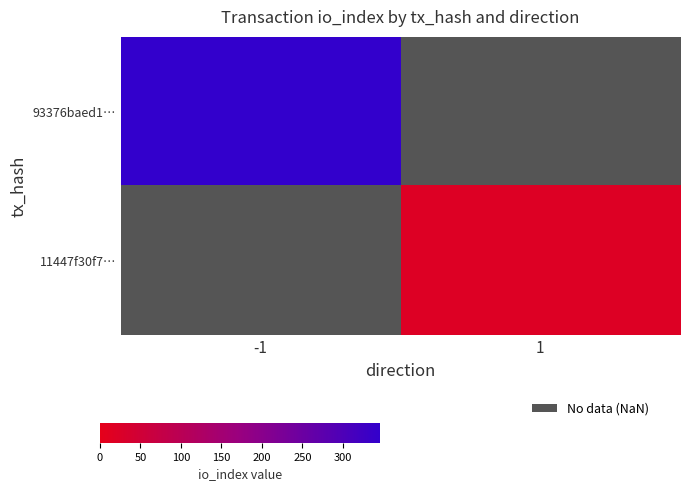

List the series in order of their peak value, highest first.

93376baed1…, 11447f30f7…